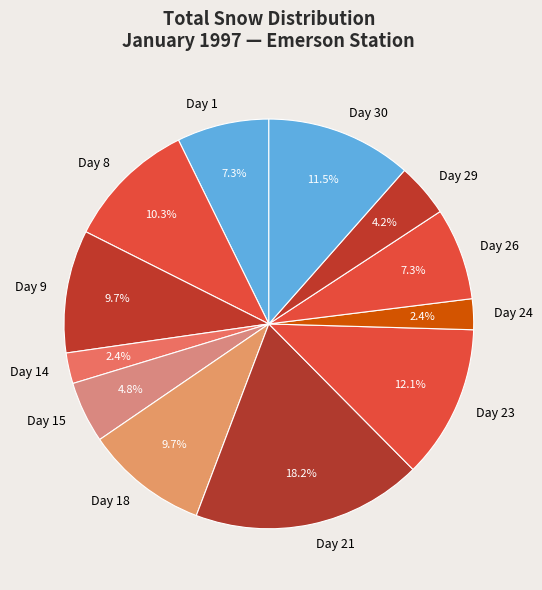

How many slices are in this pie chart?

12